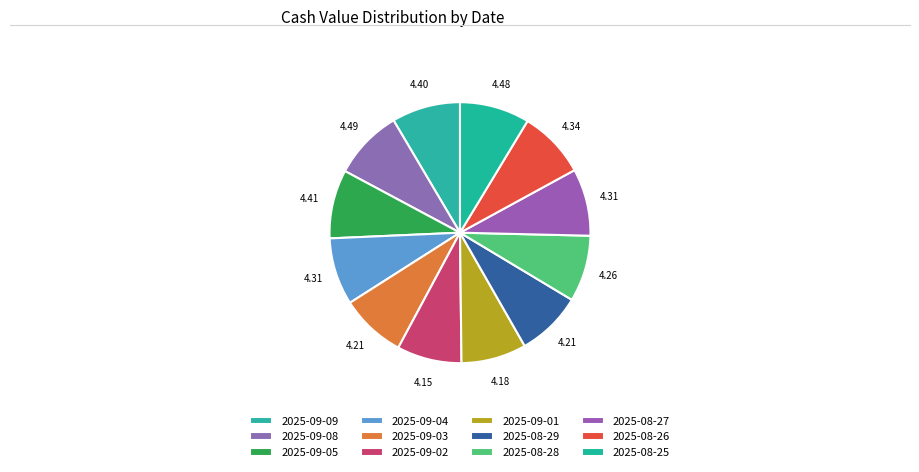

Which category has the biggest portion of the pie?

2025-09-08